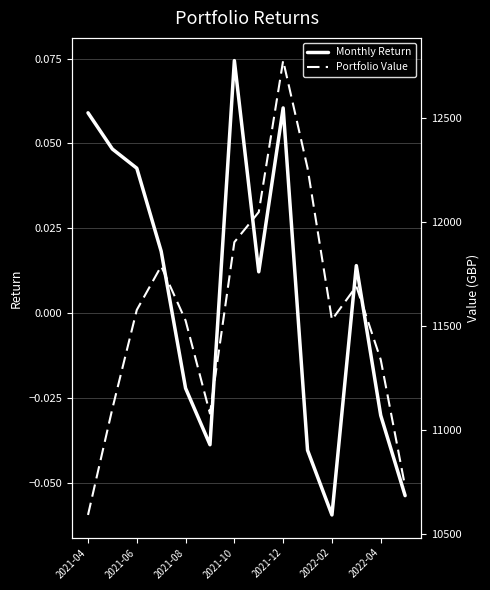

What is the difference between the second highest and minimum values in the Monthly Return series?

0.1